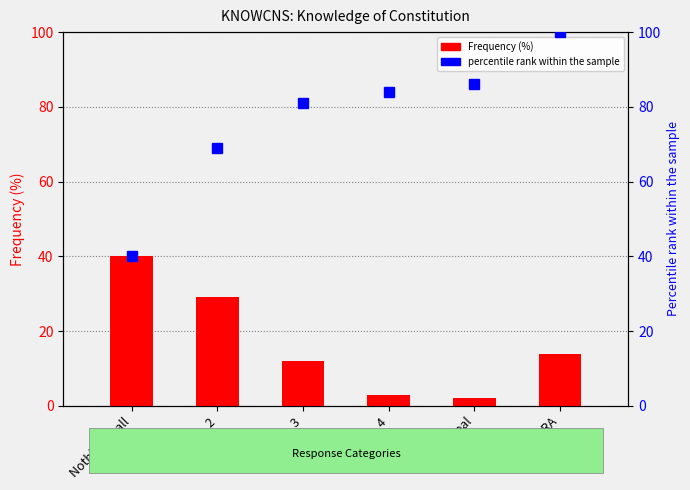

What position from the right is DK / RA?

1